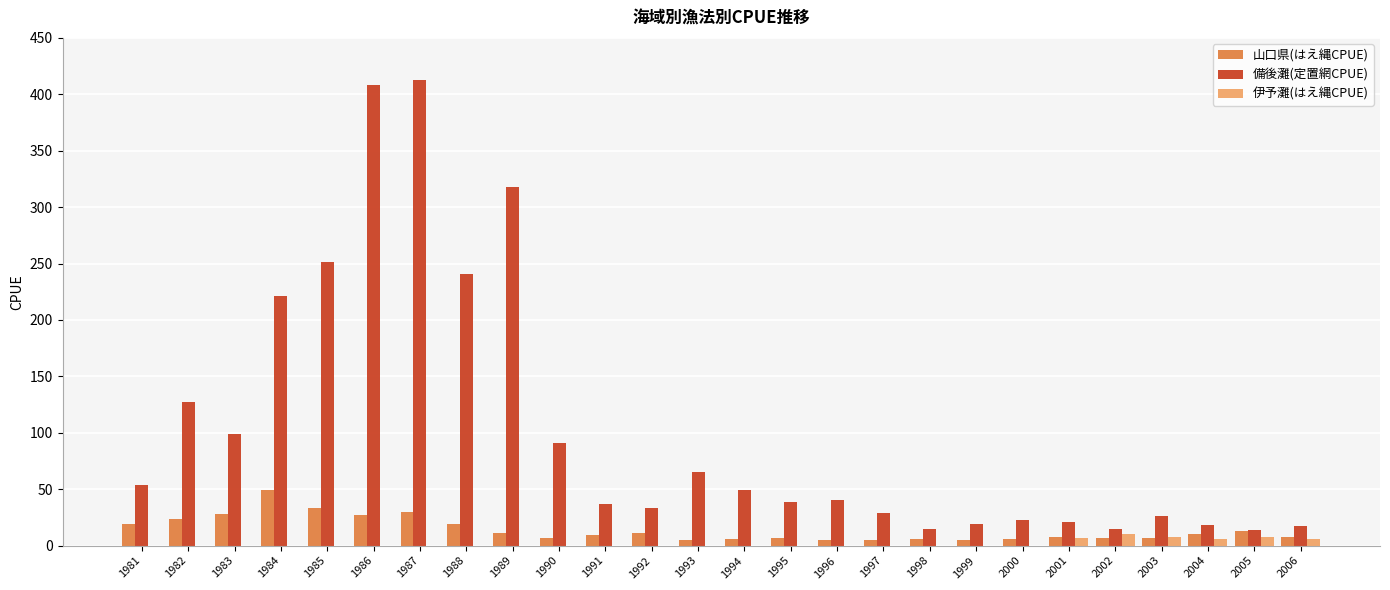

What is the total value across all series at 1988?

260